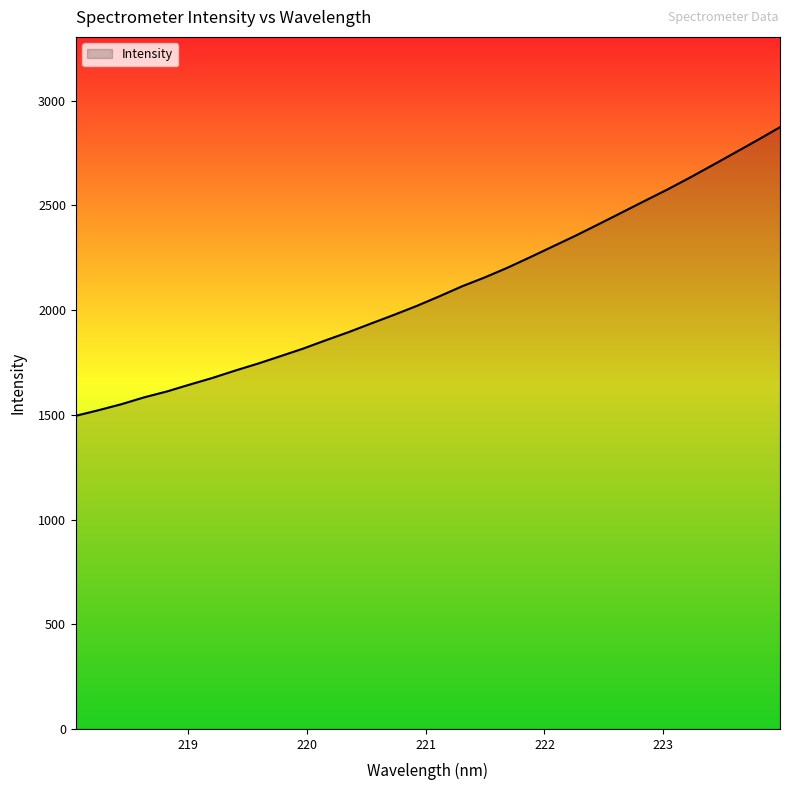

How many distinct data groups are displayed?

1